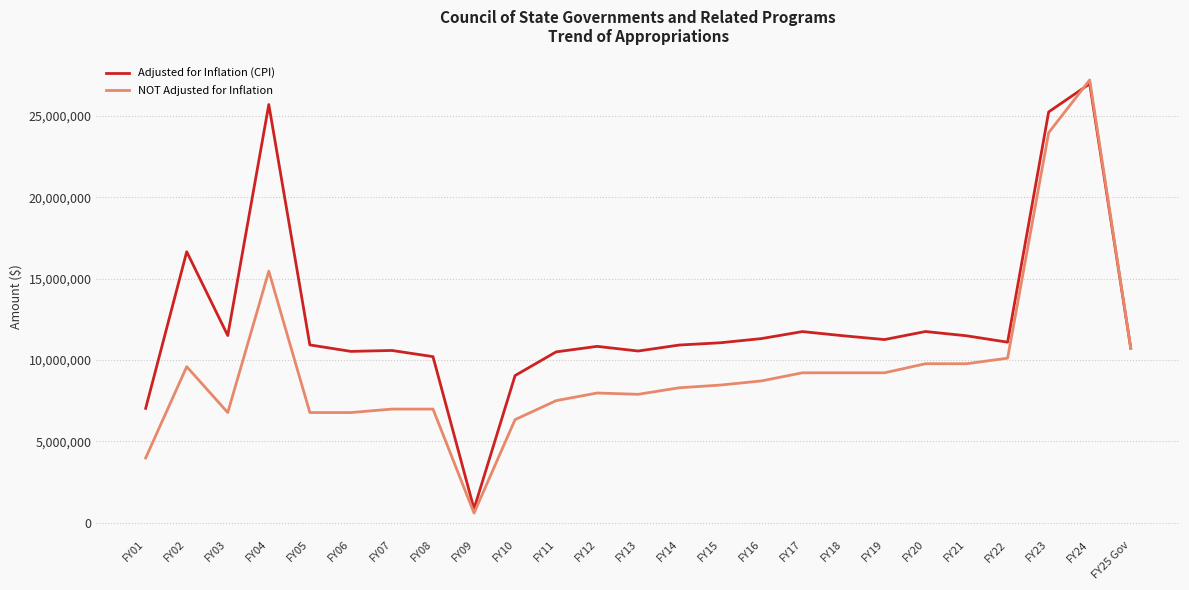

What is the greatest value displayed?

27204221